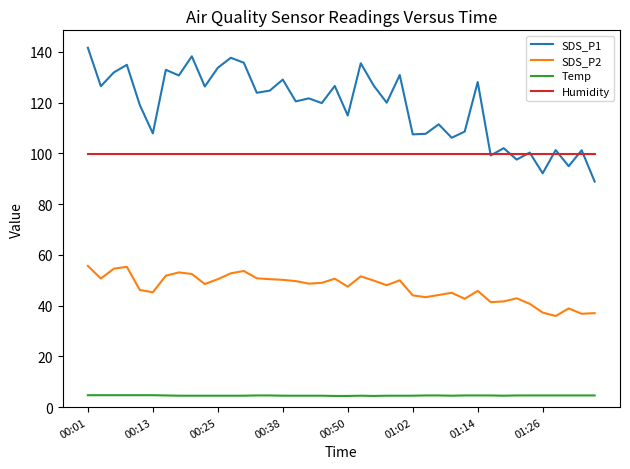

Is this an area chart (filled region under the line)?

No